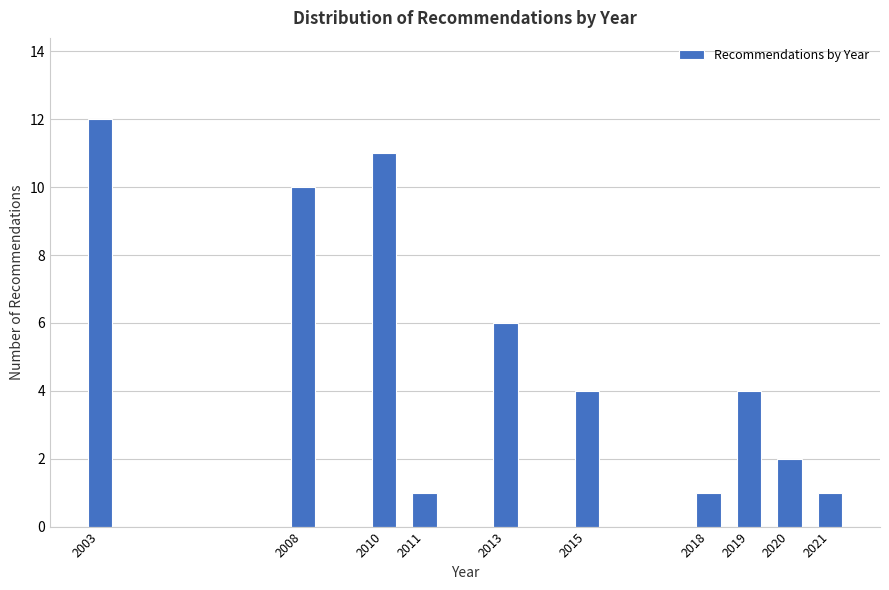

Reading left to right, transcribe all the data shown in this chart.

12	10	11	1	6	4	1	4	2	1